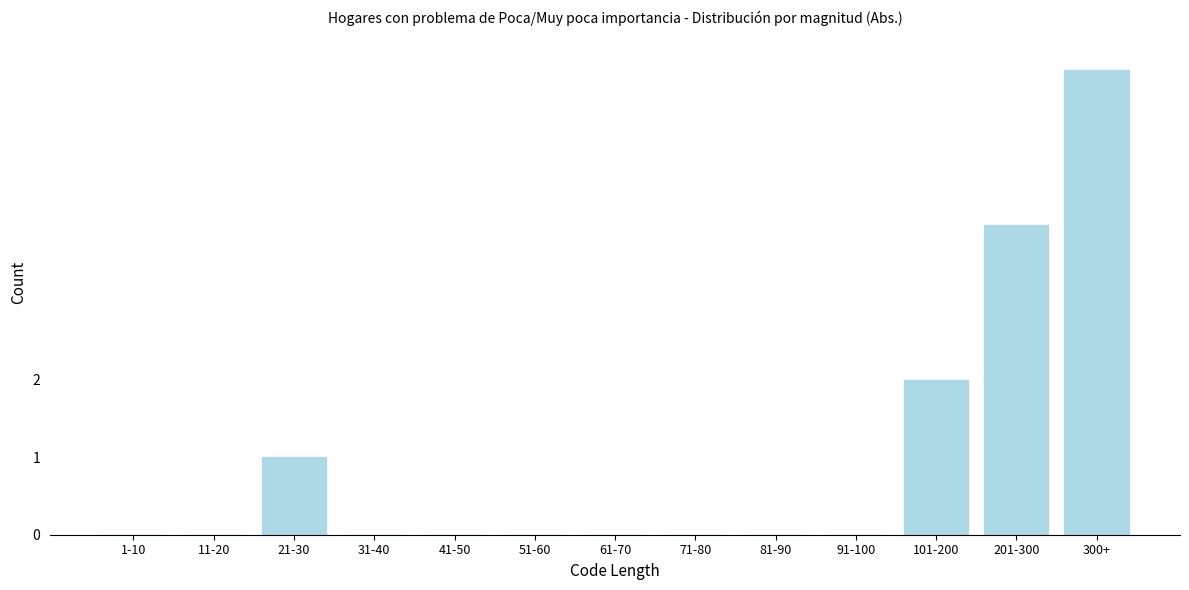

Reading right to left, transcribe all the data shown in this chart.

300+=6	201-300=4	101-200=2	91-100=0	81-90=0	71-80=0	61-70=0	51-60=0	41-50=0	31-40=0	21-30=1	11-20=0	1-10=0